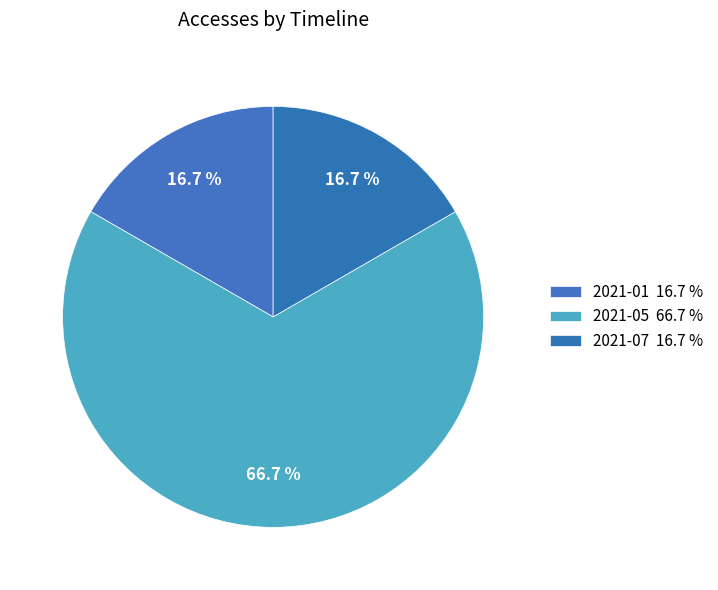

How many segments does this pie chart have?

3